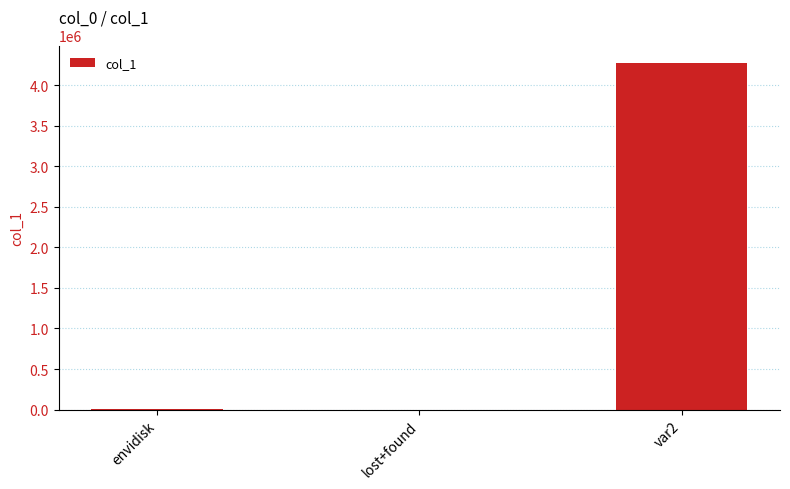

What value does the data have at var2, to the nearest 100?

4274400